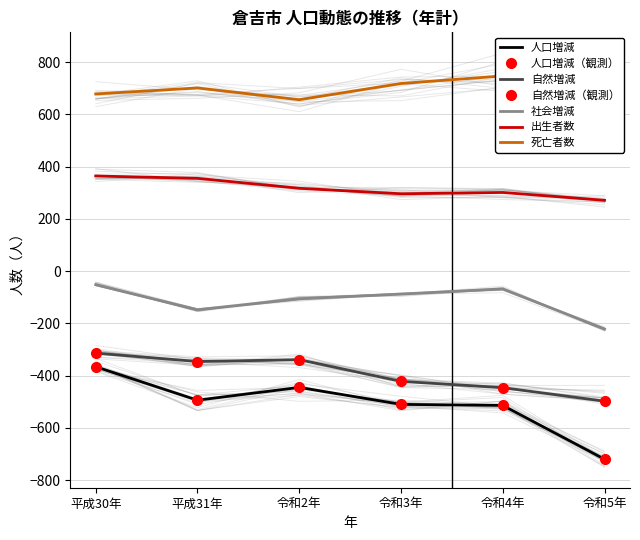

The 出生者数 series shows 301 at 令和4年. True or false?

True